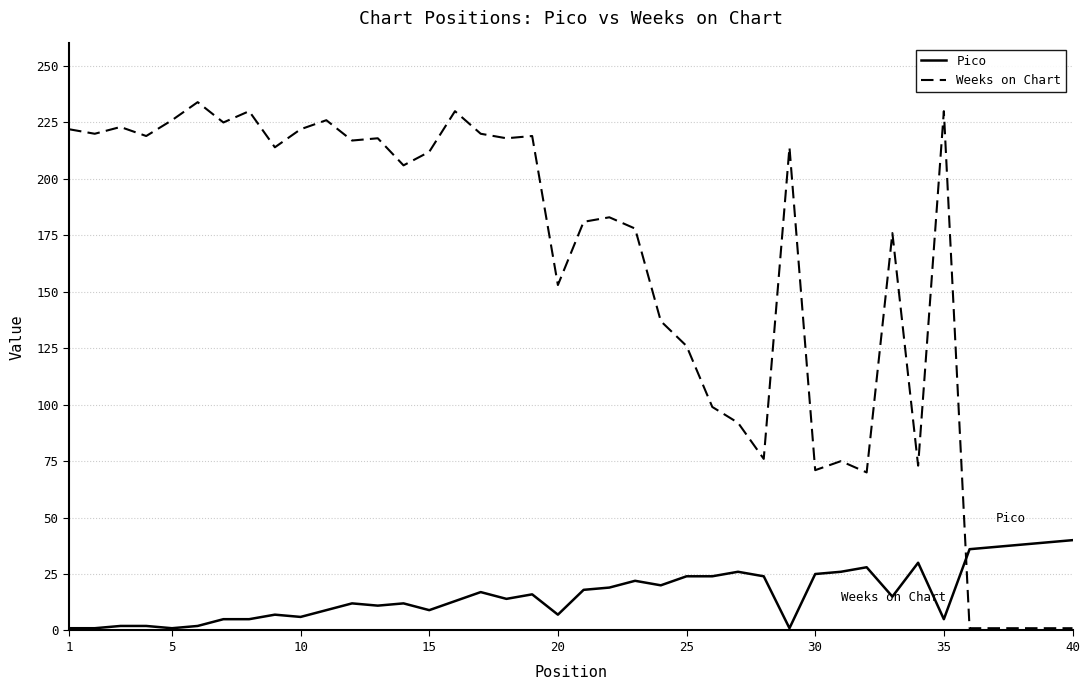

List the series in order of their overall mean, lowest first.

Pico, Weeks on Chart